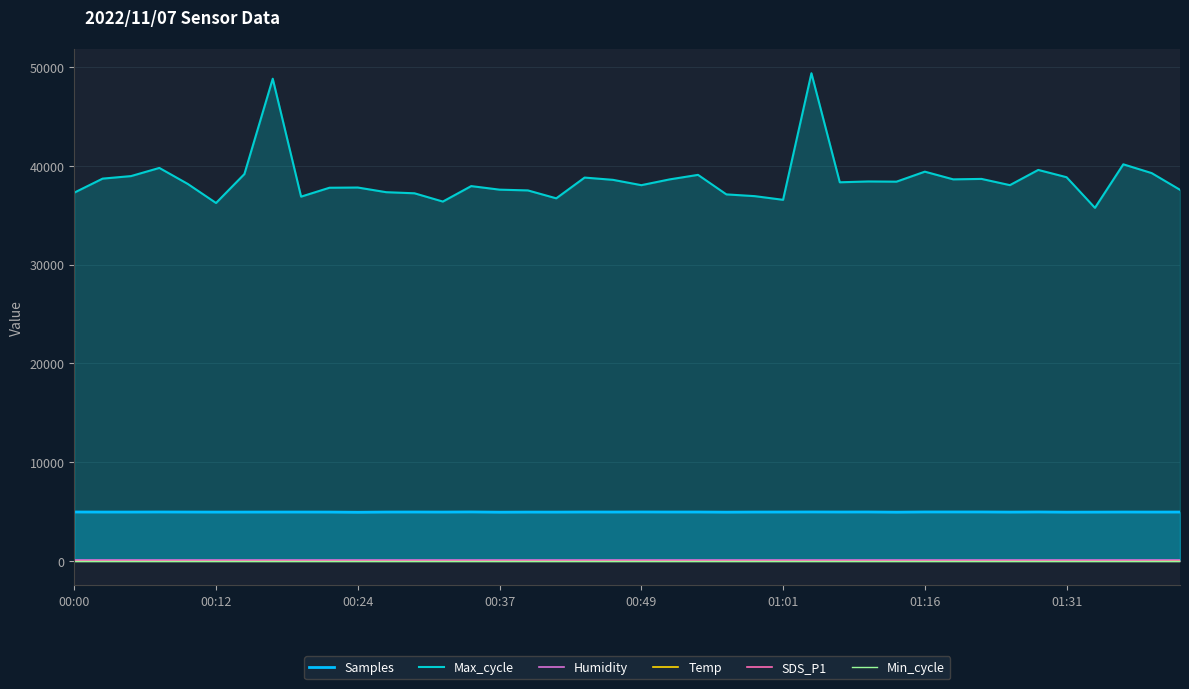

What is the difference between the maximum and minimum values in the Temp series?

0.3